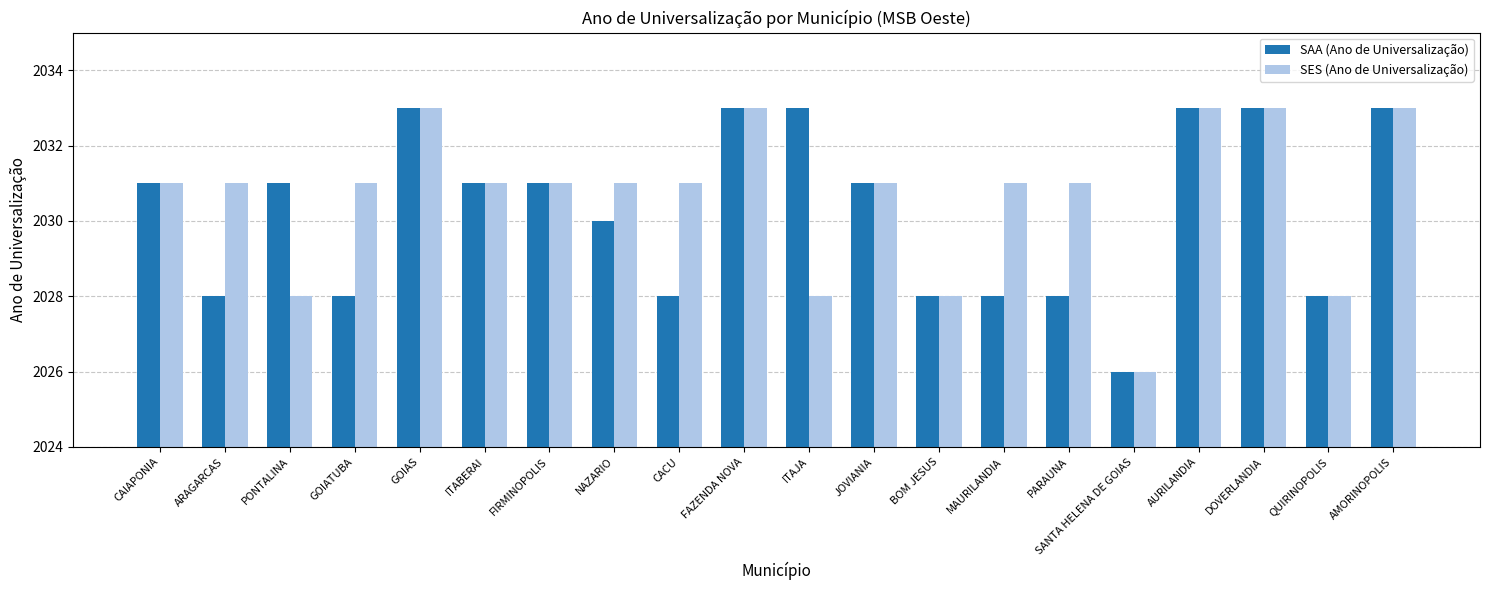

Reading right to left, what are all the values shown in this chart?

SAA (Ano de Universalização): 2033	2028	2033	2033	2026	2028	2028	2028	2031	2033	2033	2028	2030	2031	2031	2033	2028	2031	2028	2031
SES (Ano de Universalização): 2033	2028	2033	2033	2026	2031	2031	2028	2031	2028	2033	2031	2031	2031	2031	2033	2031	2028	2031	2031